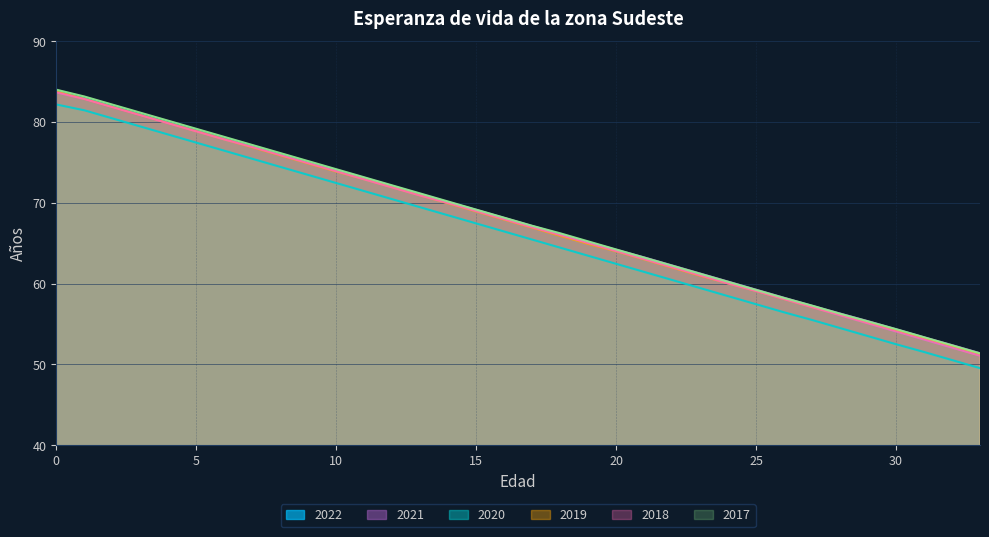

Is it true that 2018 equals 54.1 at 30?

True